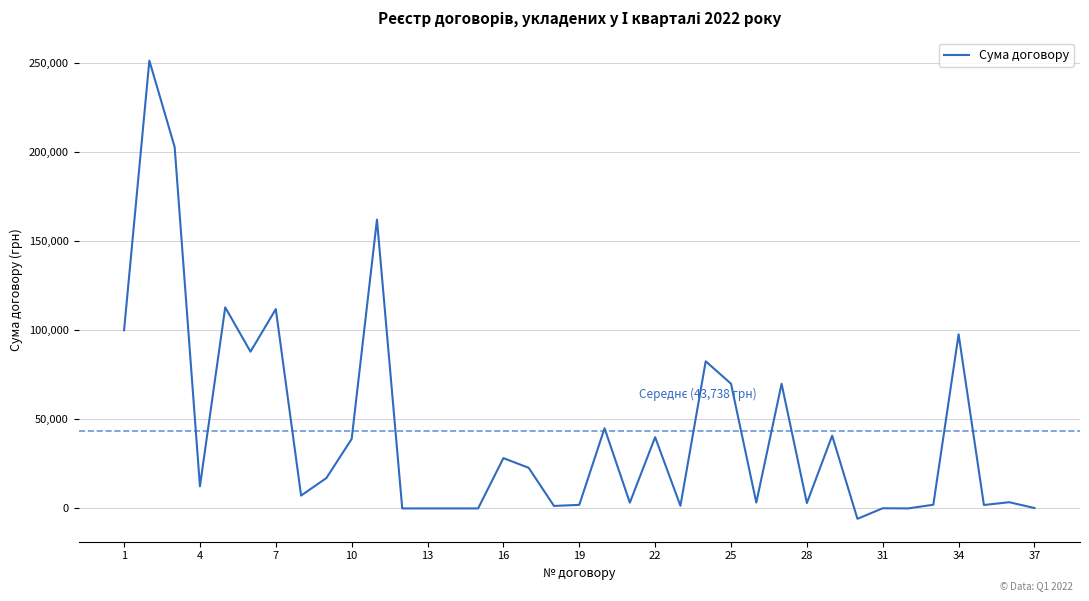

True or false: the data has more than 0 interior local peaks.

True